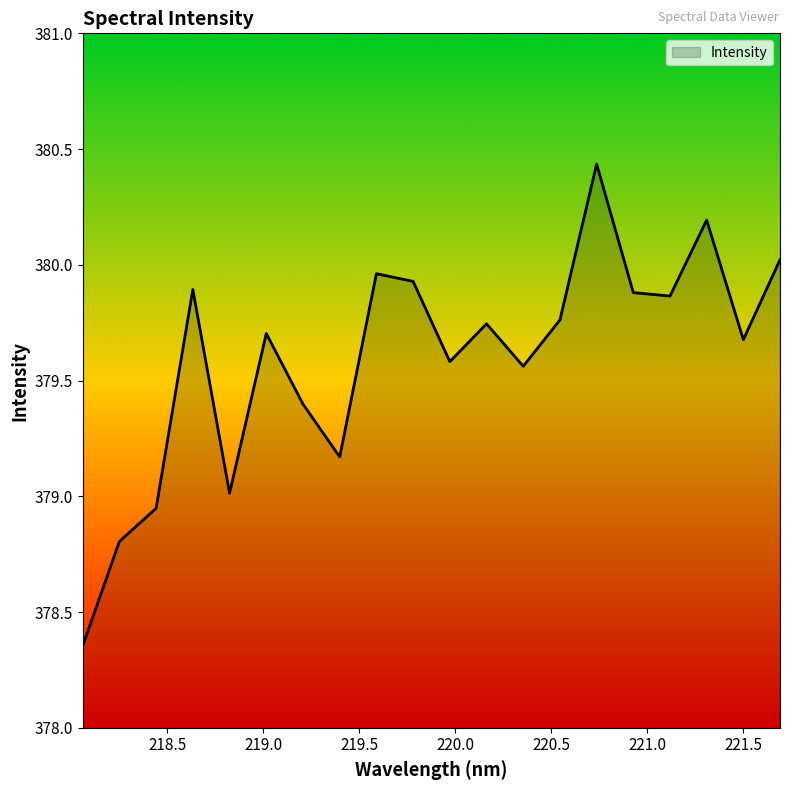

What is the difference between the maximum and minimum values?

2.1